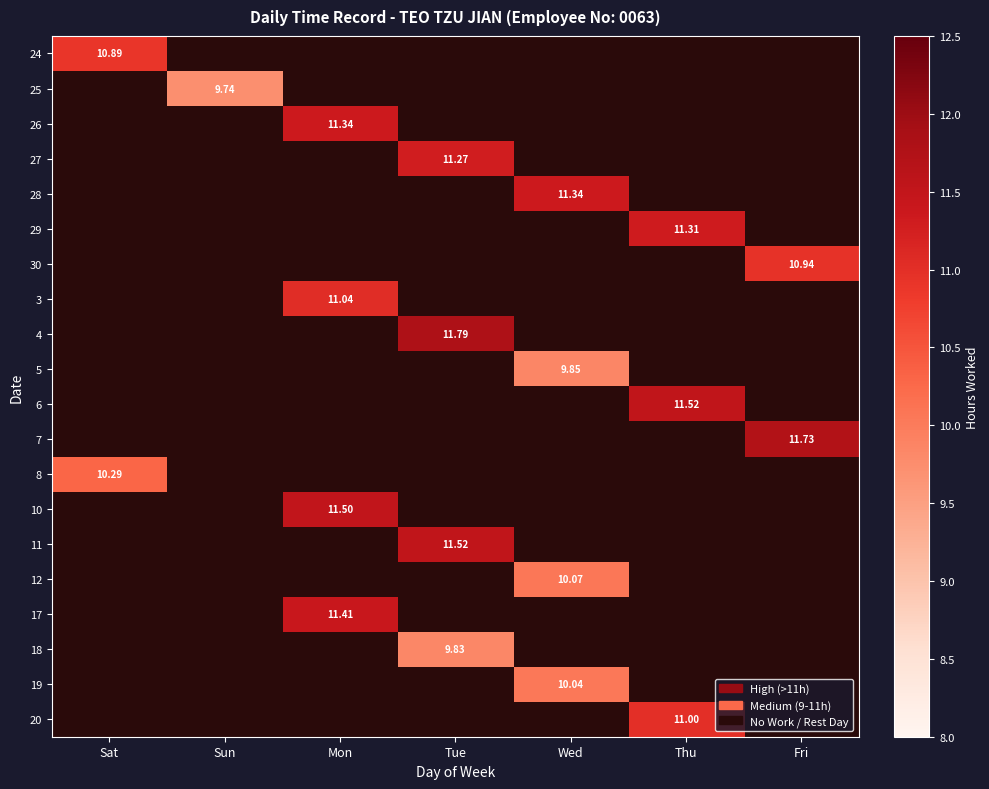

Which series changed the most between Tue and Wed?

4